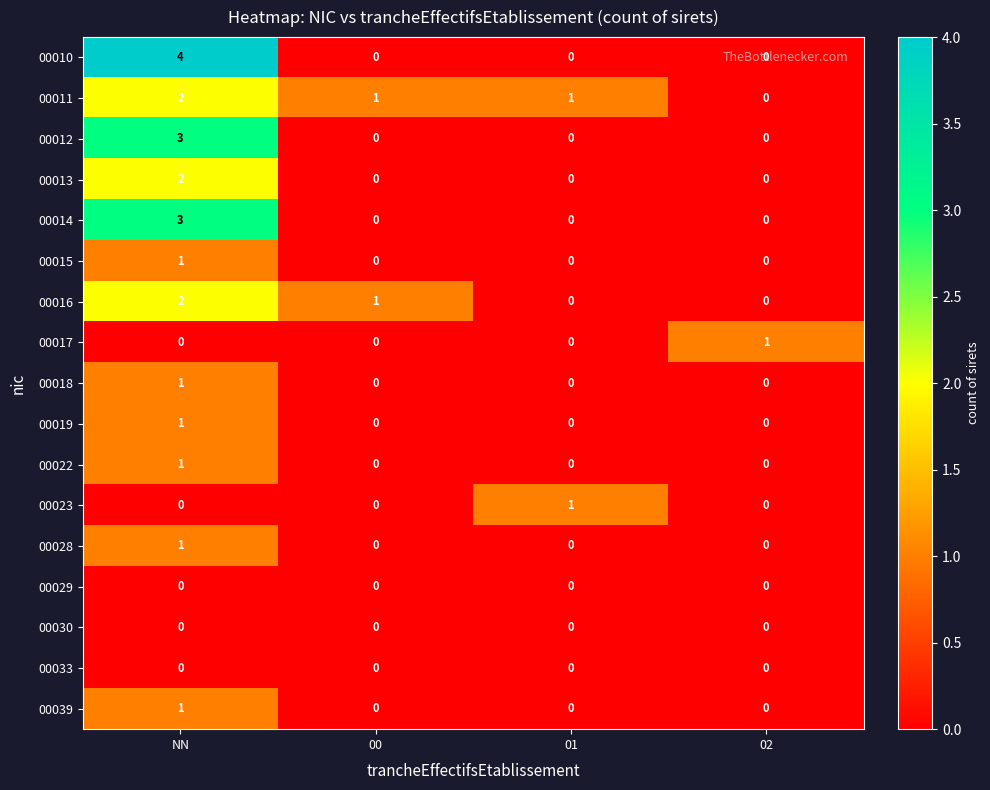

What is the total value across all series at NN?

22